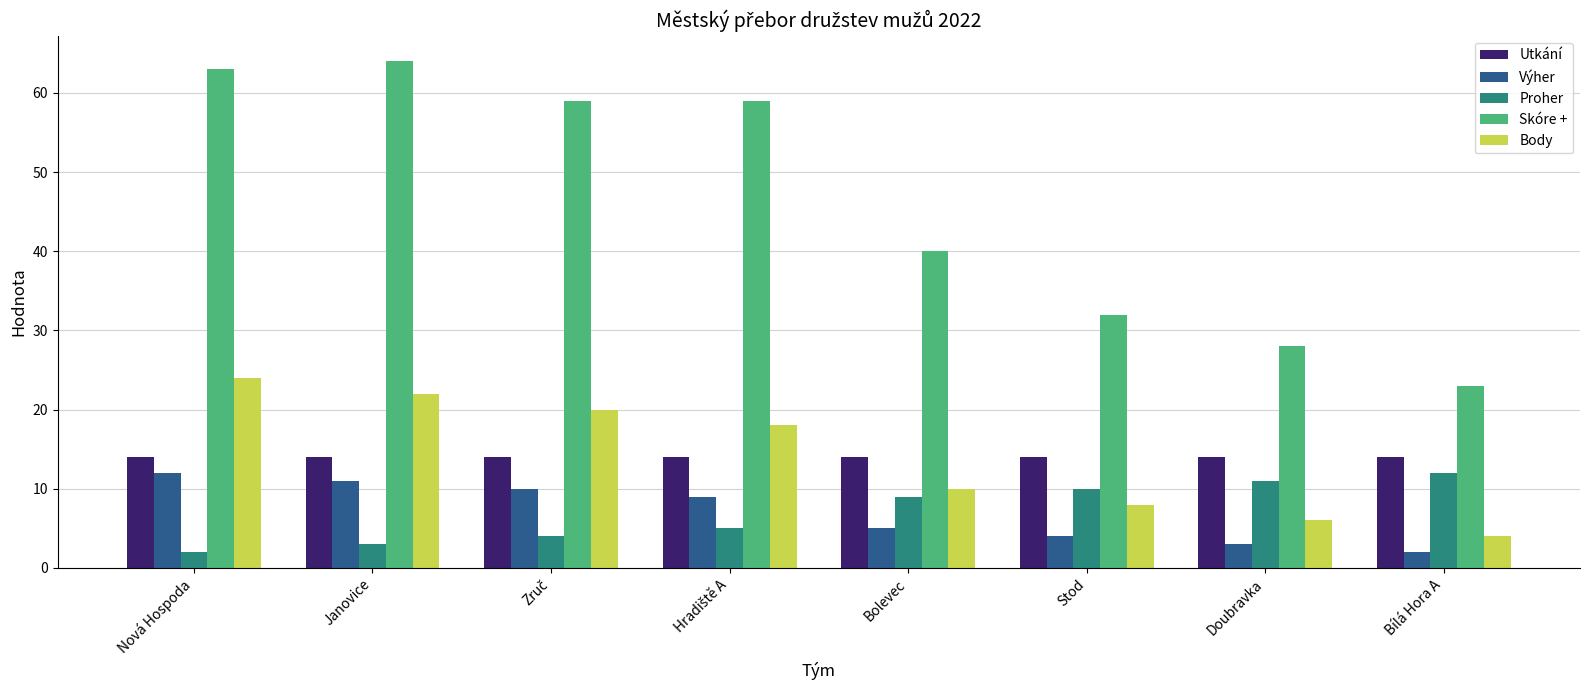

Reading left to right, extract all data points from this chart.

Utkání: 14	14	14	14	14	14	14	14
Výher: 12	11	10	9	5	4	3	2
Proher: 2	3	4	5	9	10	11	12
Skóre +: 63	64	59	59	40	32	28	23
Body: 24	22	20	18	10	8	6	4